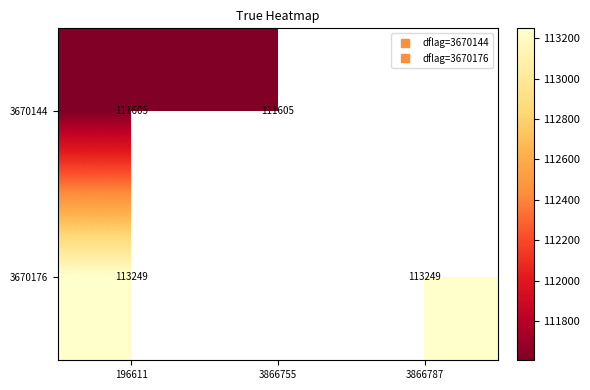

How many values in 3670176 are above zero?

2